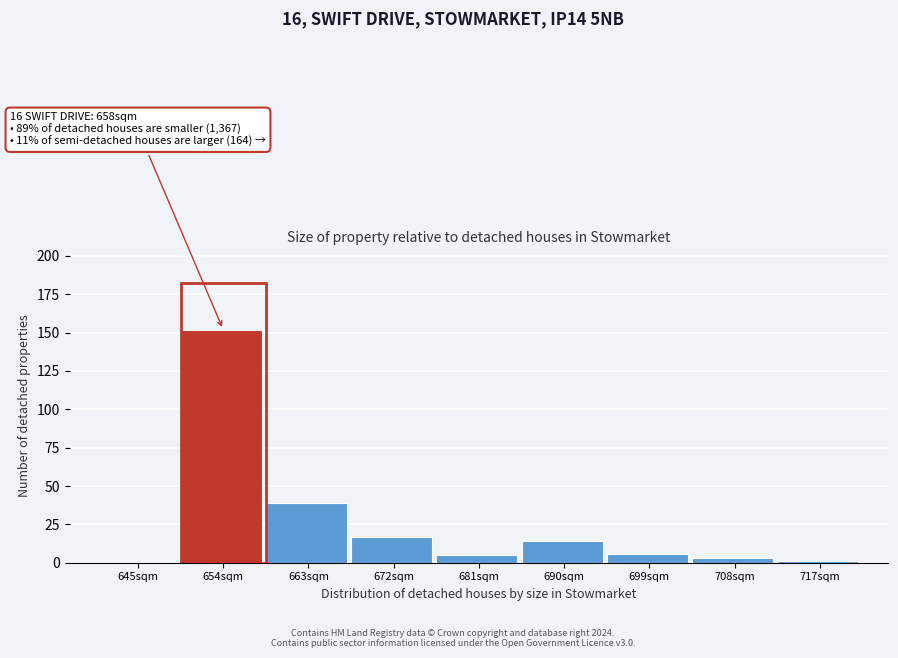

Reading left to right, extract all data points from this chart.

645sqm=0	654sqm=152	663sqm=39	672sqm=17	681sqm=5	690sqm=14	699sqm=6	708sqm=3	717sqm=1